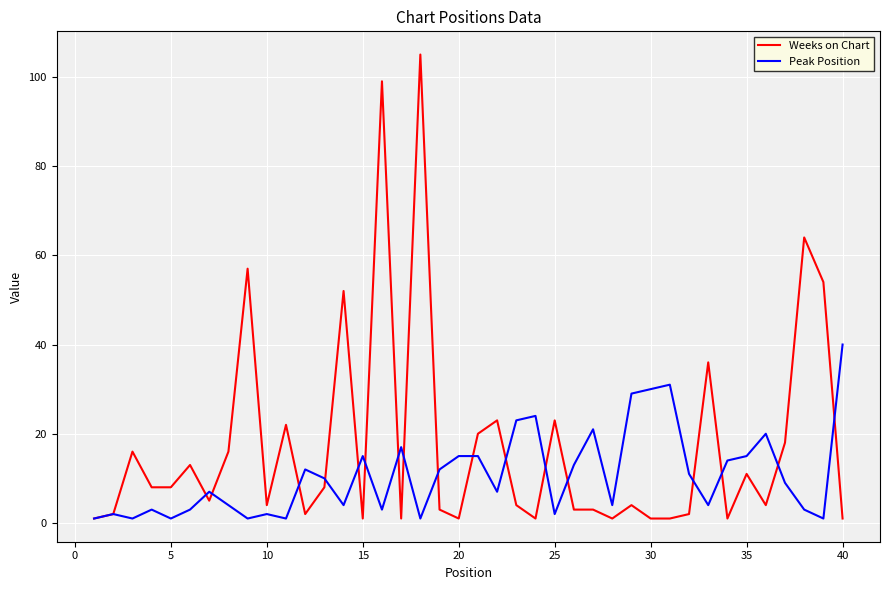

At how many categories does at least one series exceed 103?

1